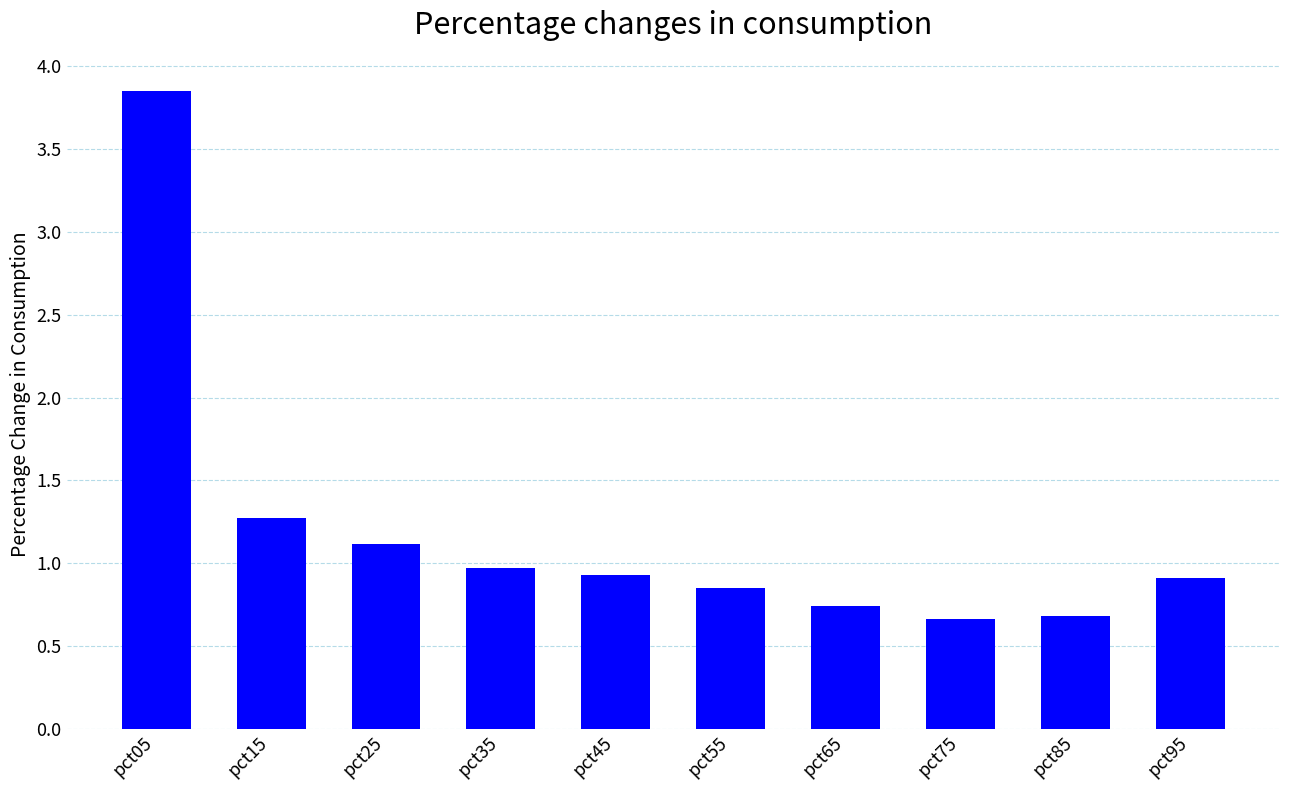

Which has a higher value, pct25 or pct35?

pct25